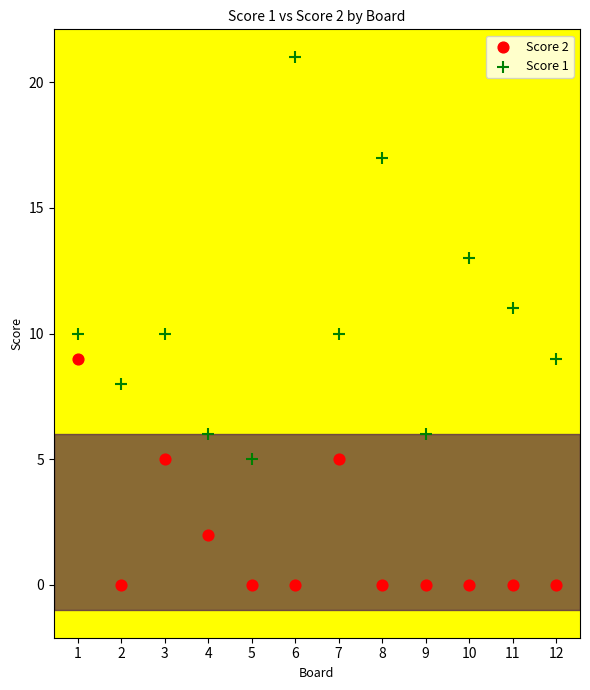

What is the X range (max minus min) for the scatter plot?

11